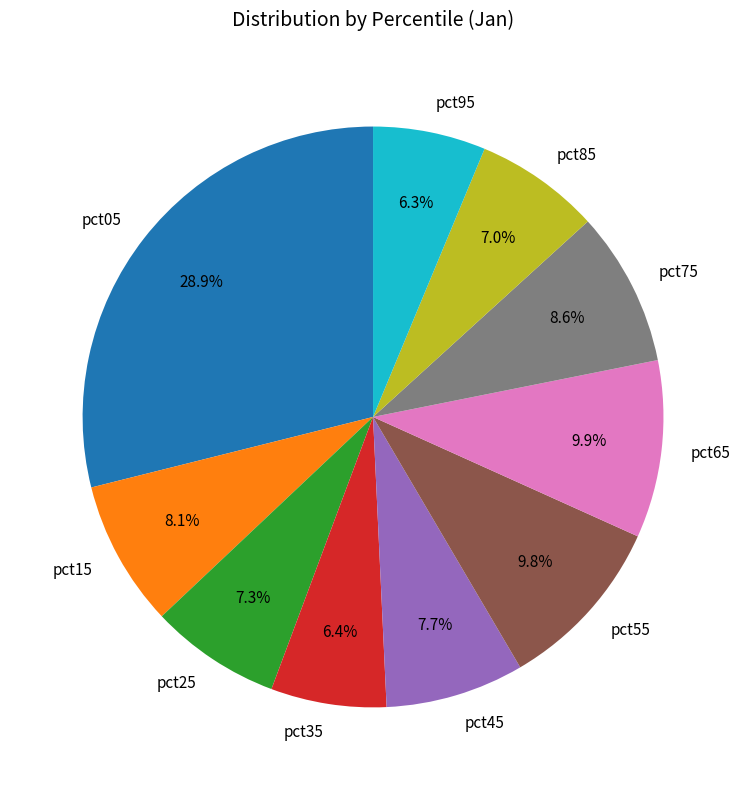

Which category has the biggest portion of the pie?

pct05